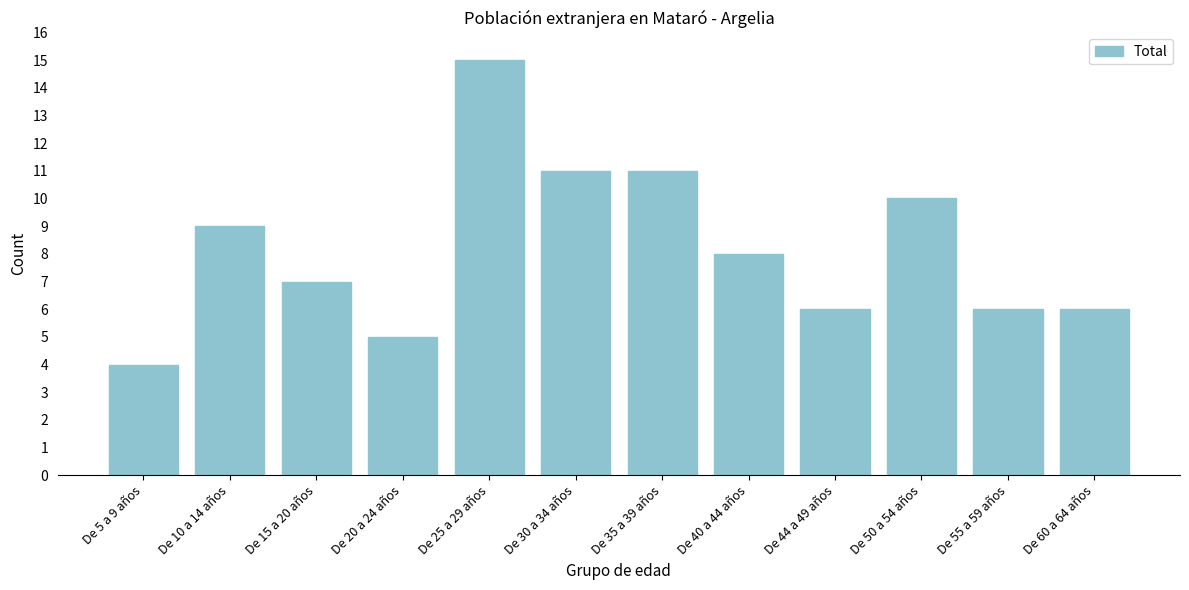

Reading left to right, extract all data points from this chart.

4	9	7	5	15	11	11	8	6	10	6	6